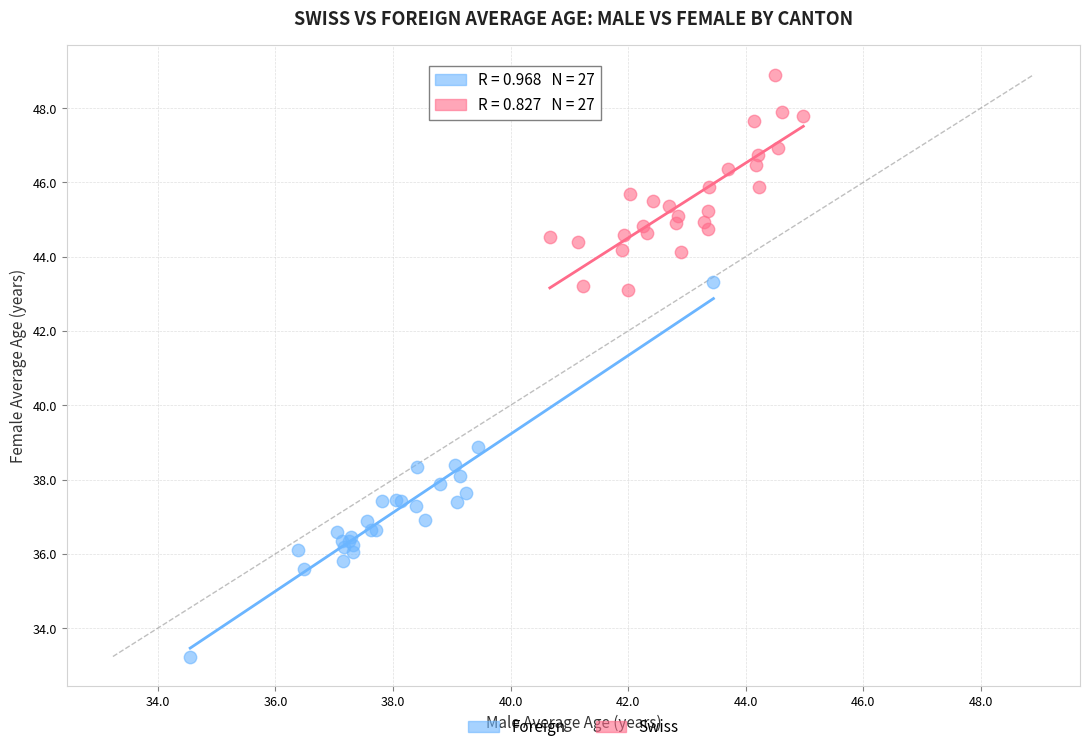

Which series contains the lowest Y value?

Foreign